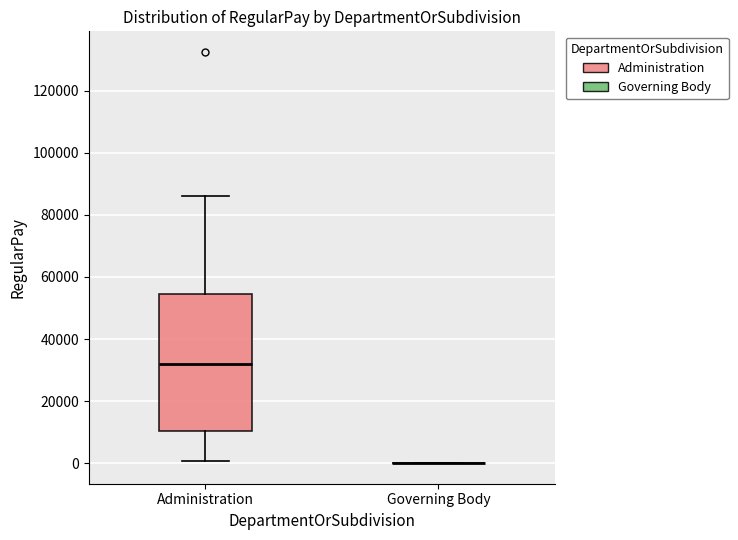

Which box is the tallest, from its lower edge to its upper edge?

Administration